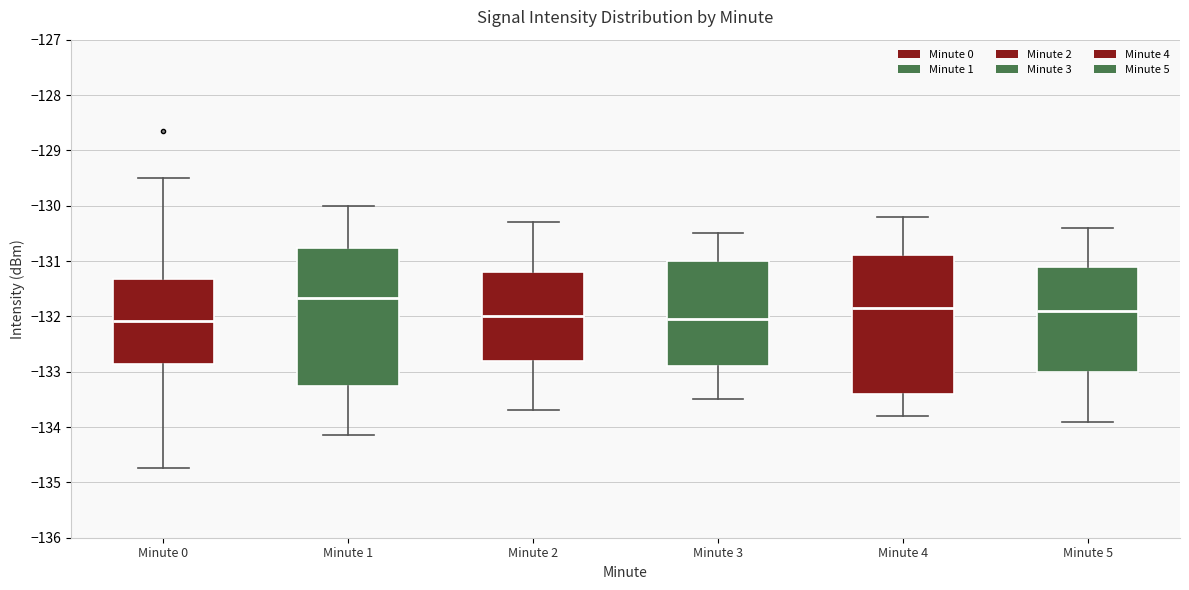

Reading left to right, read every box against the y-axis: the position of its median line, the range the box covers, and the ends of its whiskers. The values are not printed on the chart, so give them approximately, as read against the axis.

Minute 0: median -132.1, box -132.9 to -131.3, whiskers -134.7 to -129.5
Minute 1: median -131.7, box -133.3 to -130.8, whiskers -134.1 to -130.0
Minute 2: median -132.0, box -132.8 to -131.2, whiskers -133.7 to -130.3
Minute 3: median -132.0, box -132.9 to -131.0, whiskers -133.5 to -130.5
Minute 4: median -131.8, box -133.4 to -130.9, whiskers -133.8 to -130.2
Minute 5: median -131.9, box -133.0 to -131.1, whiskers -133.9 to -130.4